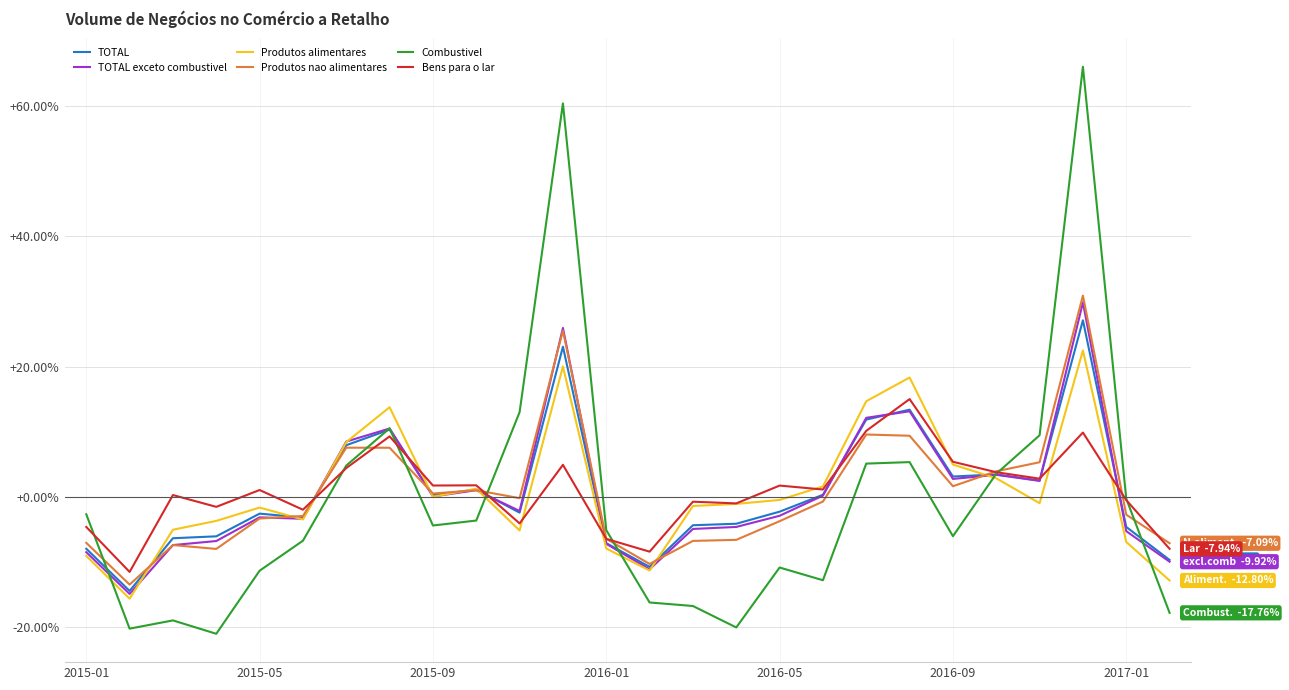

What is the value of the Produtos nao alimentares point at the 5th from the left?

-3.3